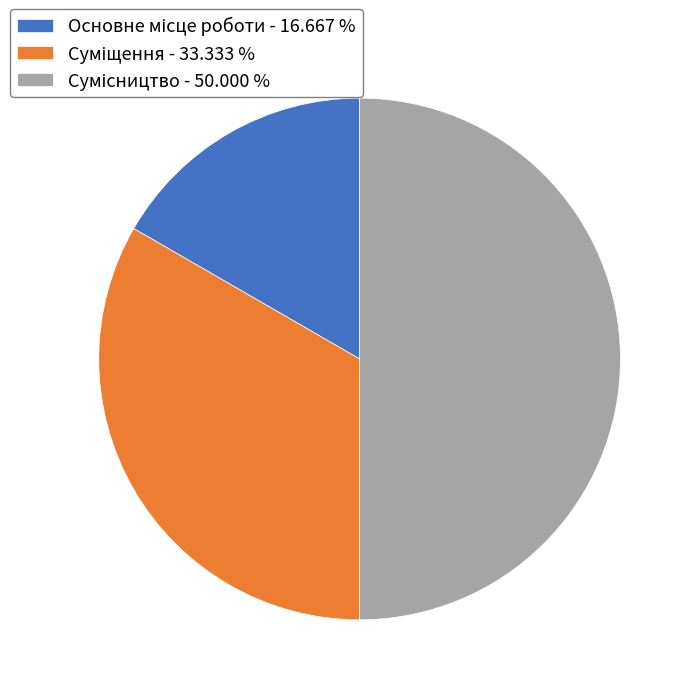

To the nearest percent, what is the average slice percentage?

33%